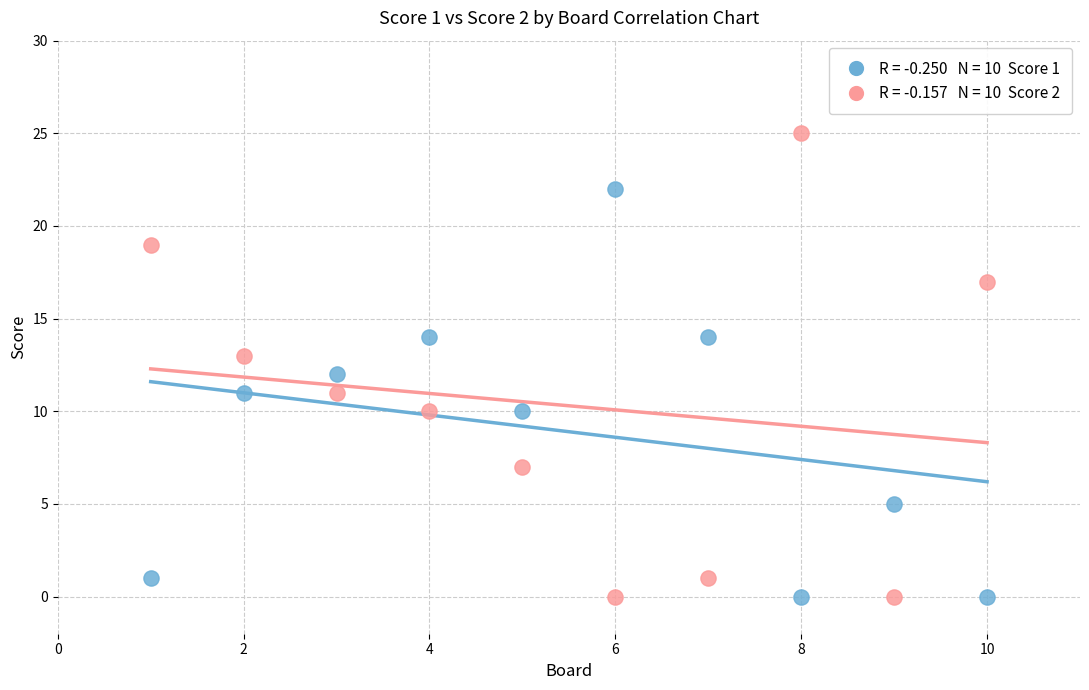

Across all data points, what is the range of X values (max minus min)?

9